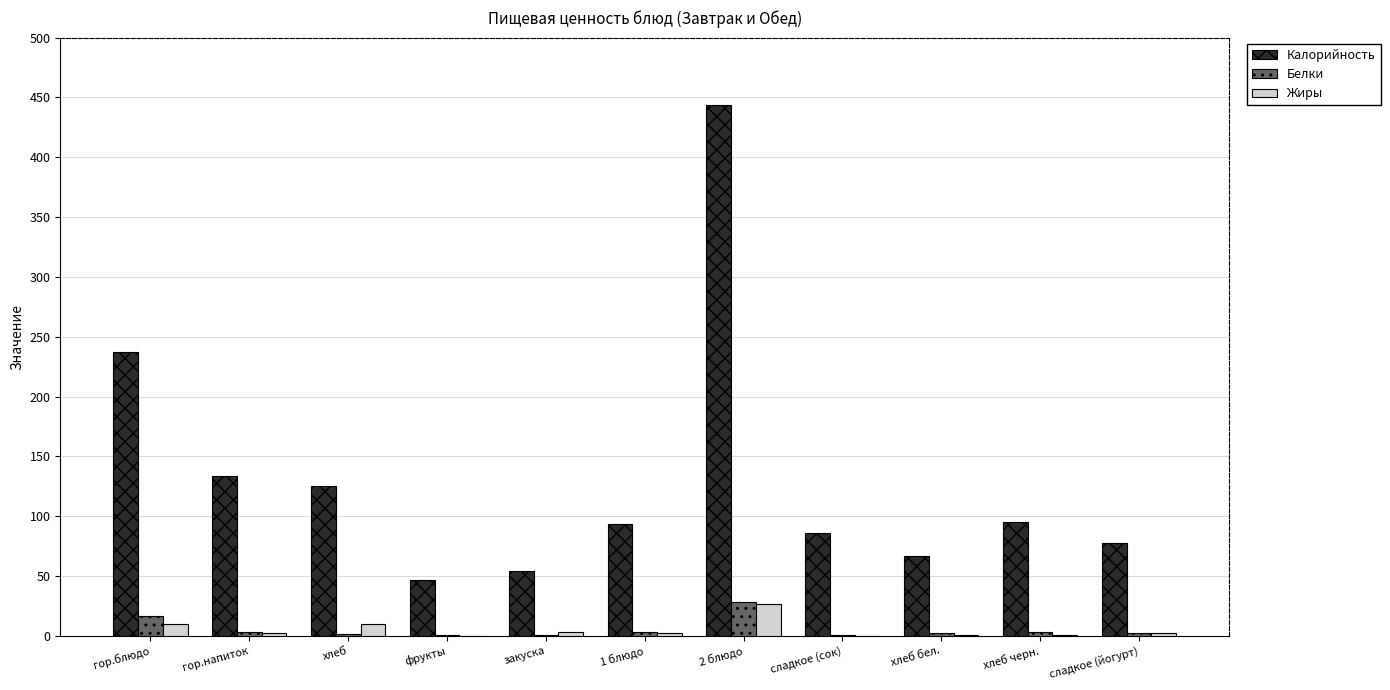

At which category is the sum across all series the highest?

2 блюдо